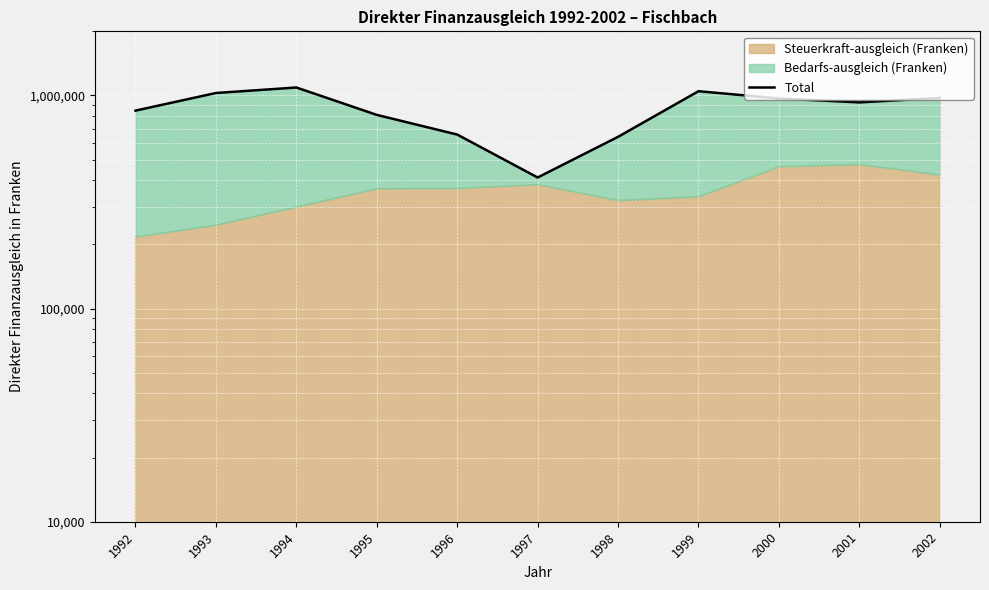

What is the value of the 3rd point from the left?

1090172